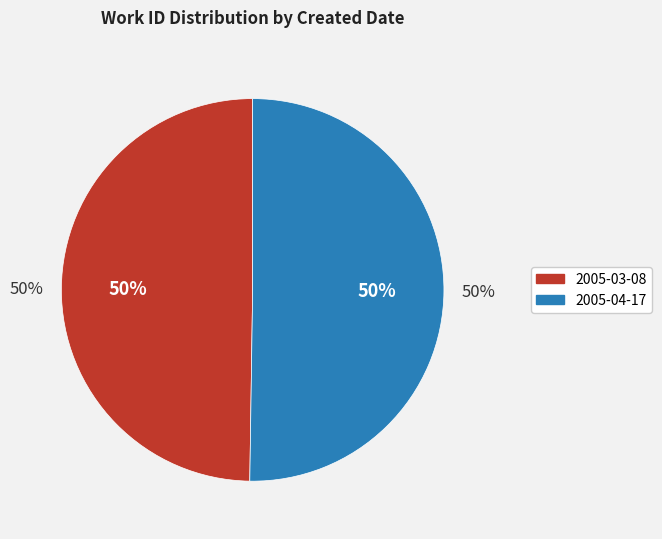

Is the sum of 2005-04-17 and 2005-03-08 greater than half?

Yes